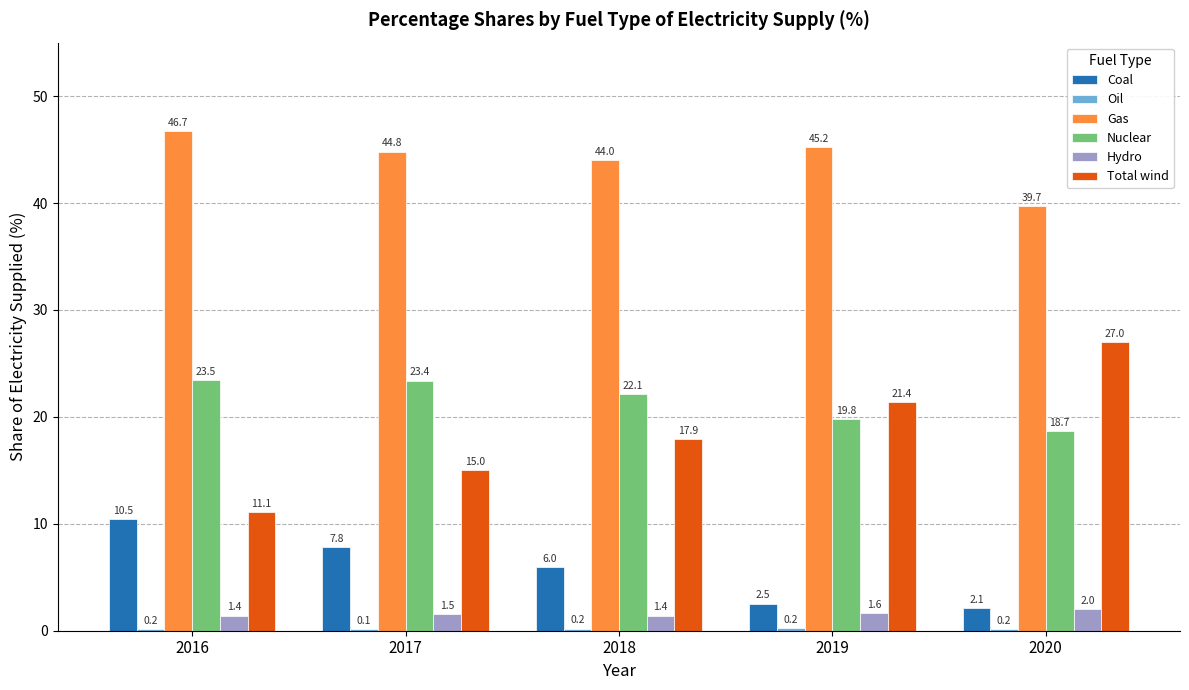

What is the spread (max minus min) of values at 2020?

39.5